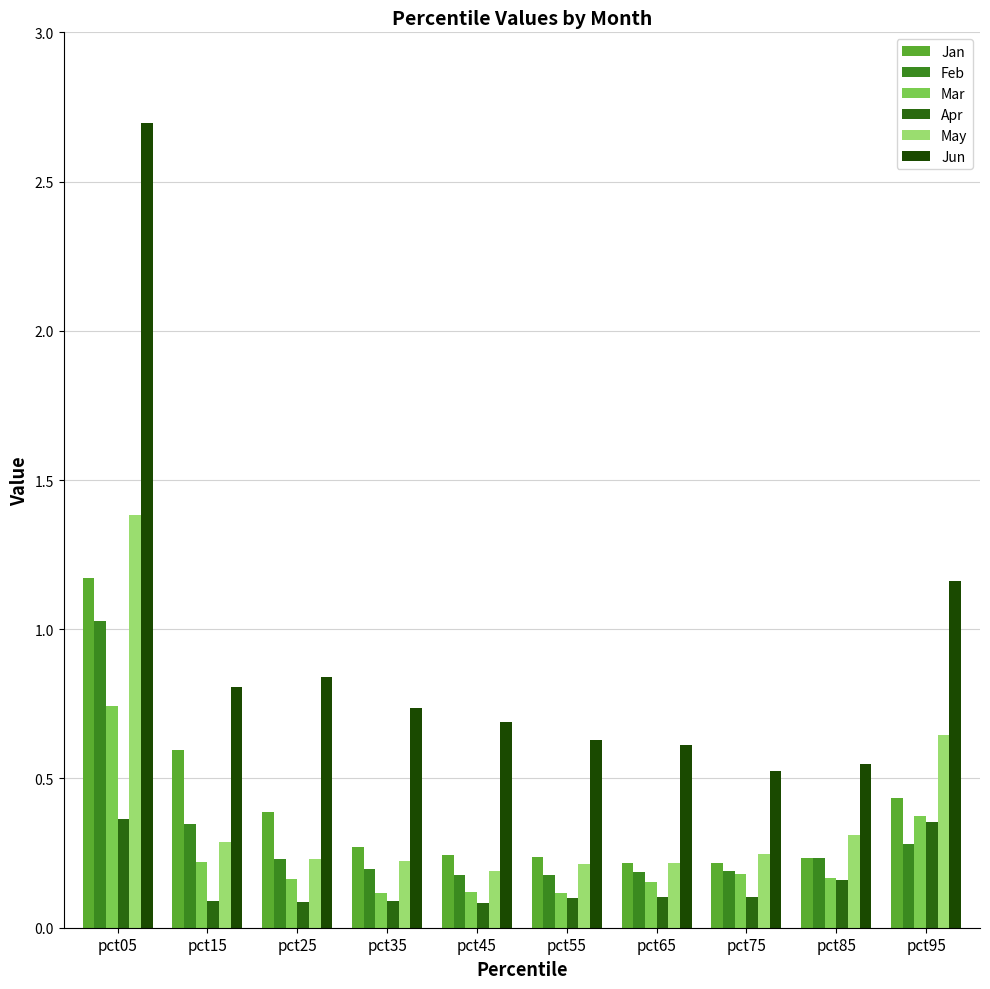

The value of Mar at pct55 is 0.2. True or false?

False